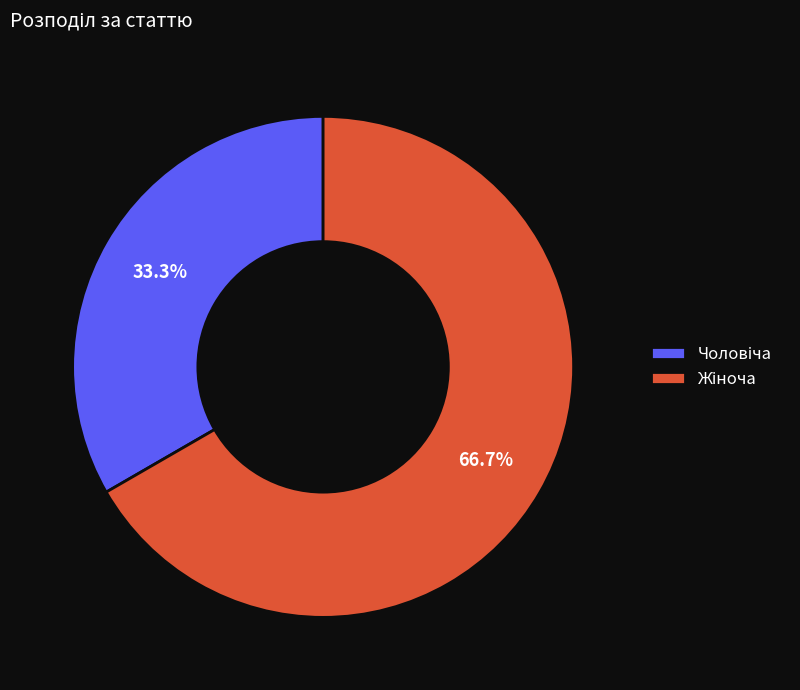

Is there a majority slice in this chart?

Yes